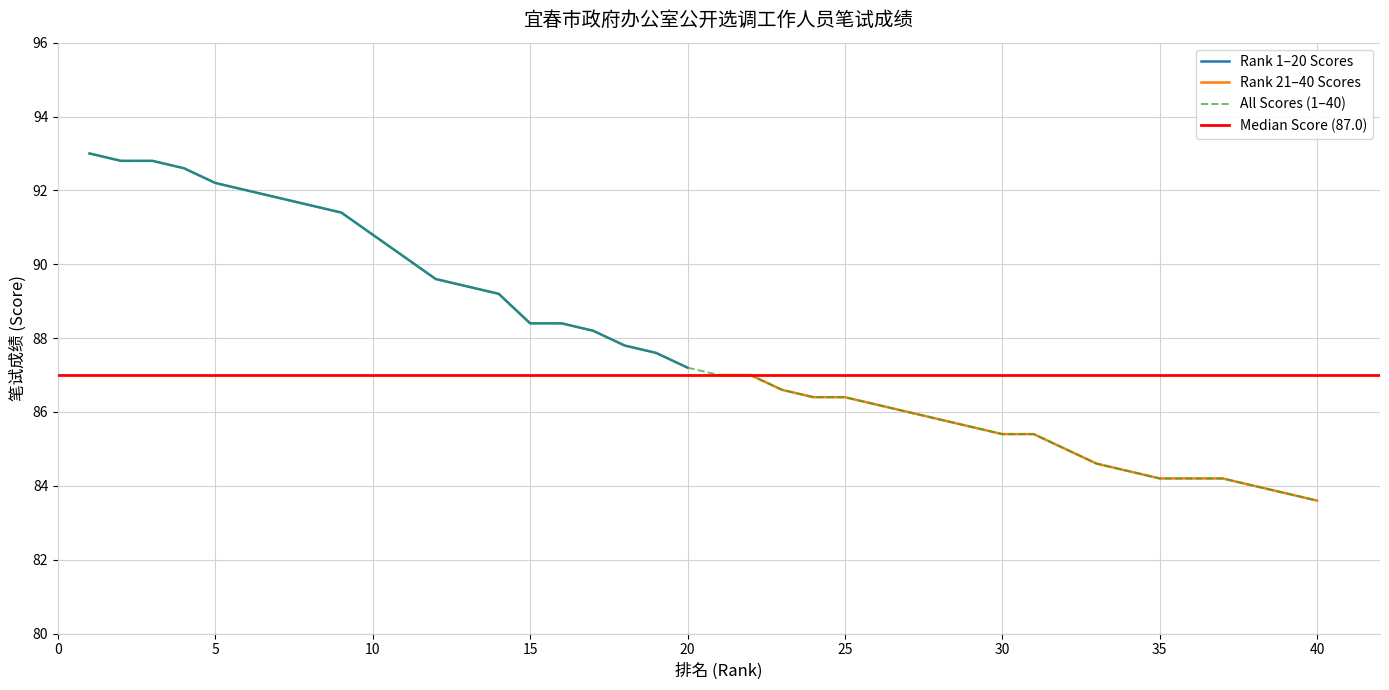

The value of Rank 1–20 Scores at 5 is 92.2. True or false?

True